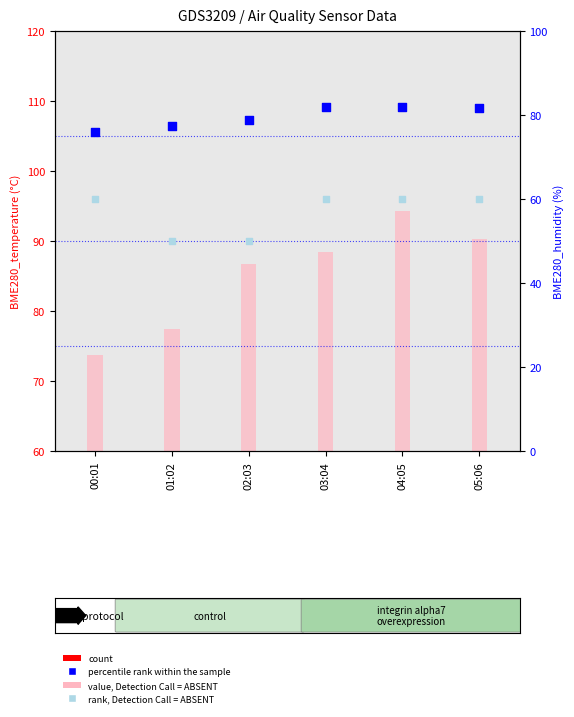

Is the value of rank, Detection Call = ABSENT at 04:05 greater than the value of percentile rank within the sample at 00:01?

No